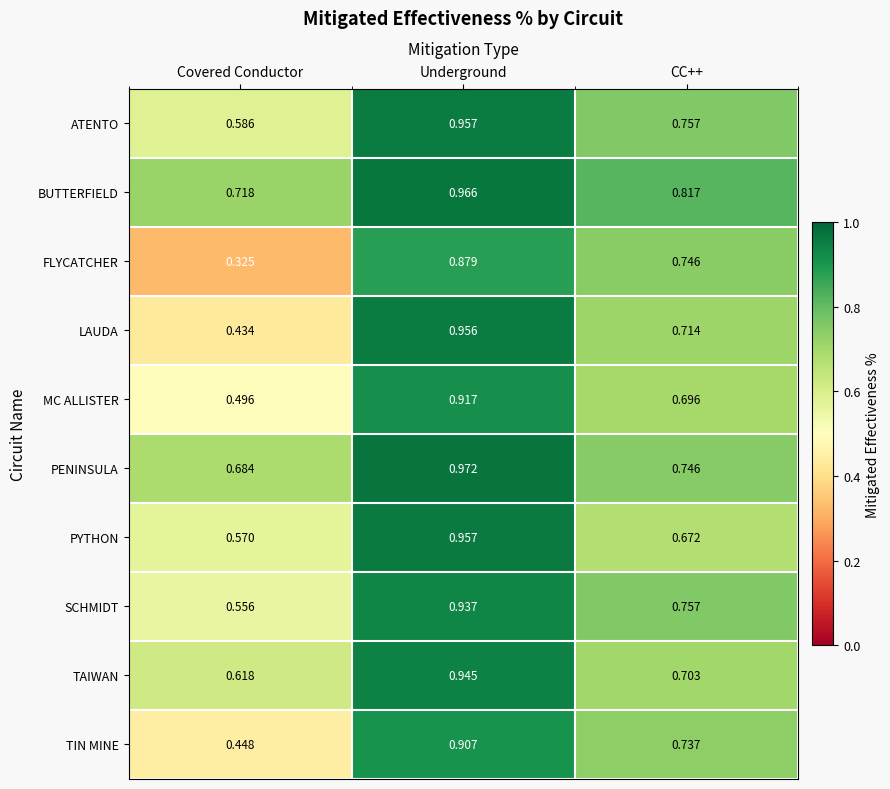

Rank the categories by PYTHON value from lowest to highest.

Covered Conductor, CC++, Underground